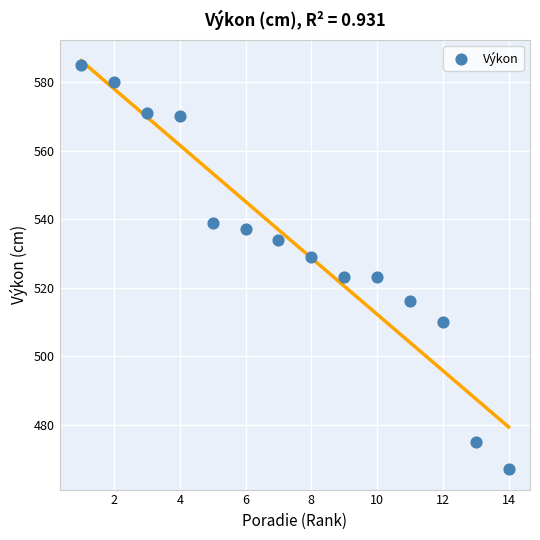

What is the range of X values (max minus min)?

13